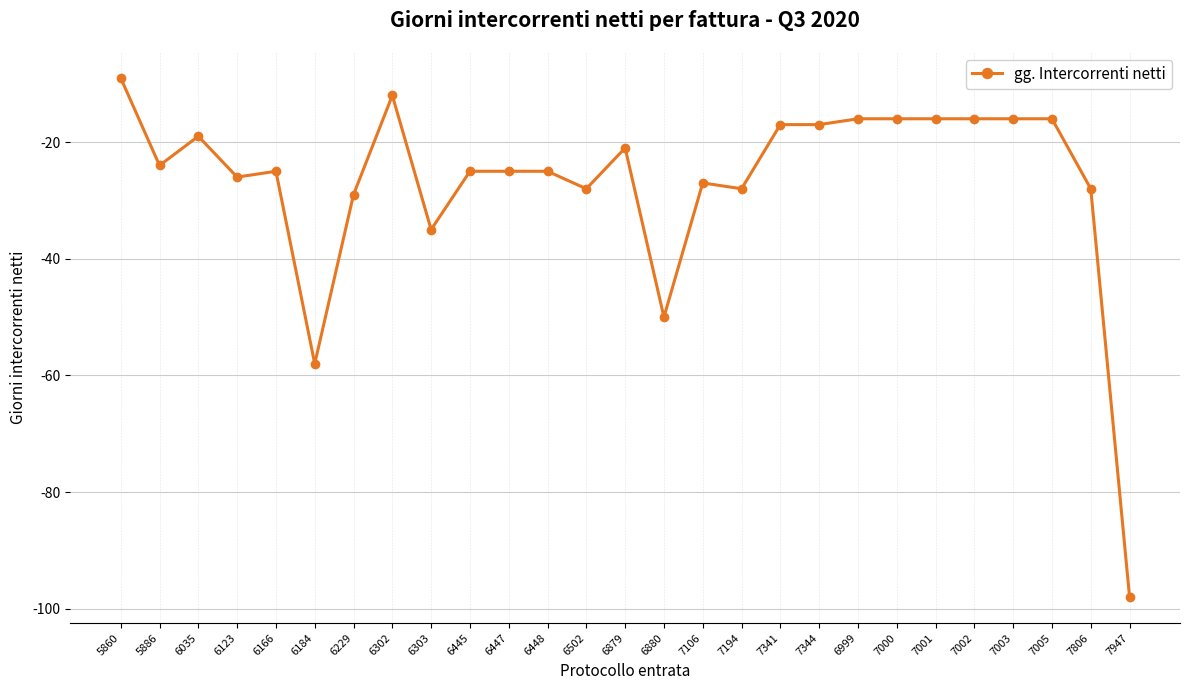

How many lines are shown in the chart?

1